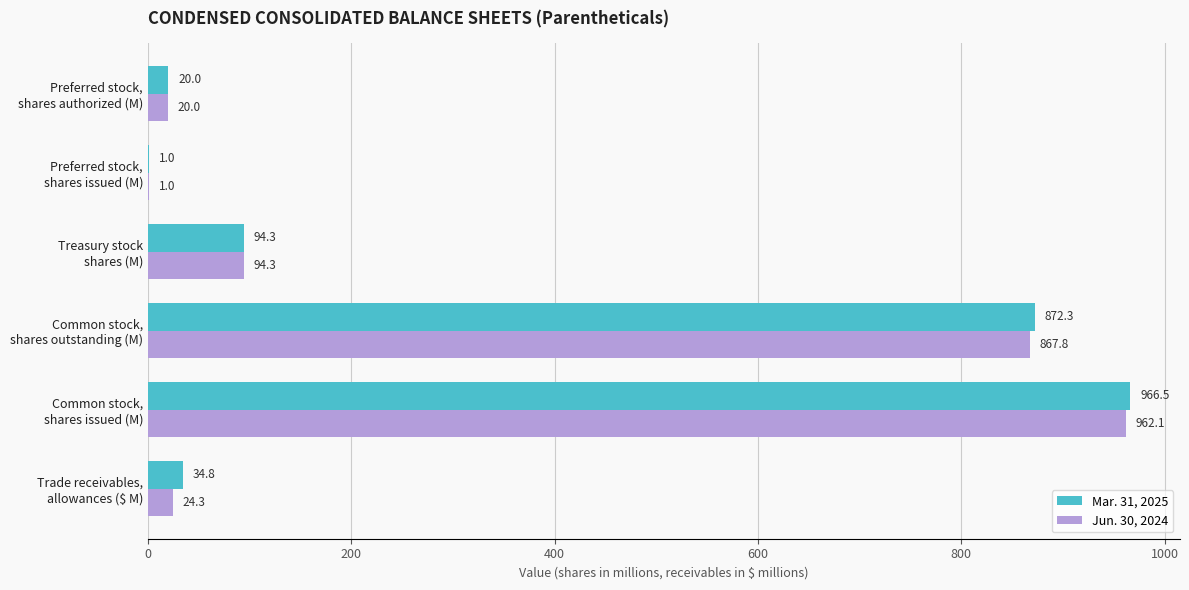

At which category does the chart reach its peak across all series?

Common stock,
shares issued (M)